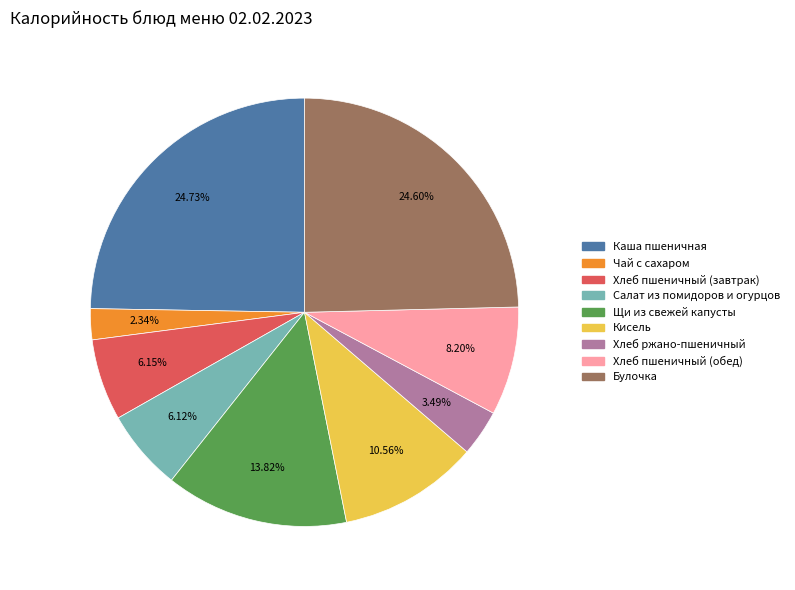

The Хлеб пшеничный (обед) slice represents 8% of the pie. True or false?

True